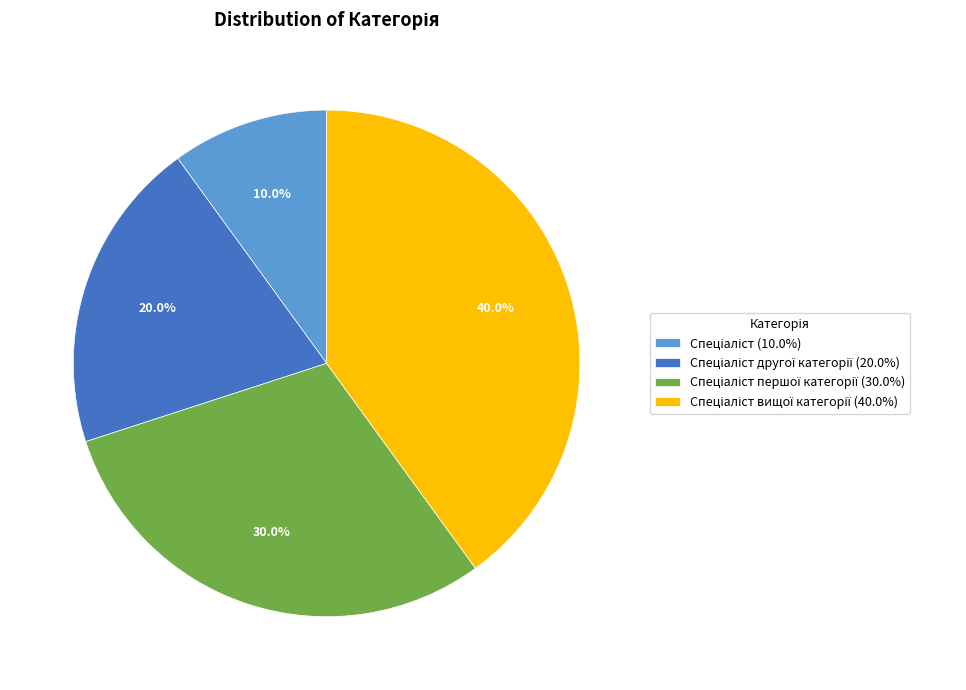

How many slices are in this pie chart?

4